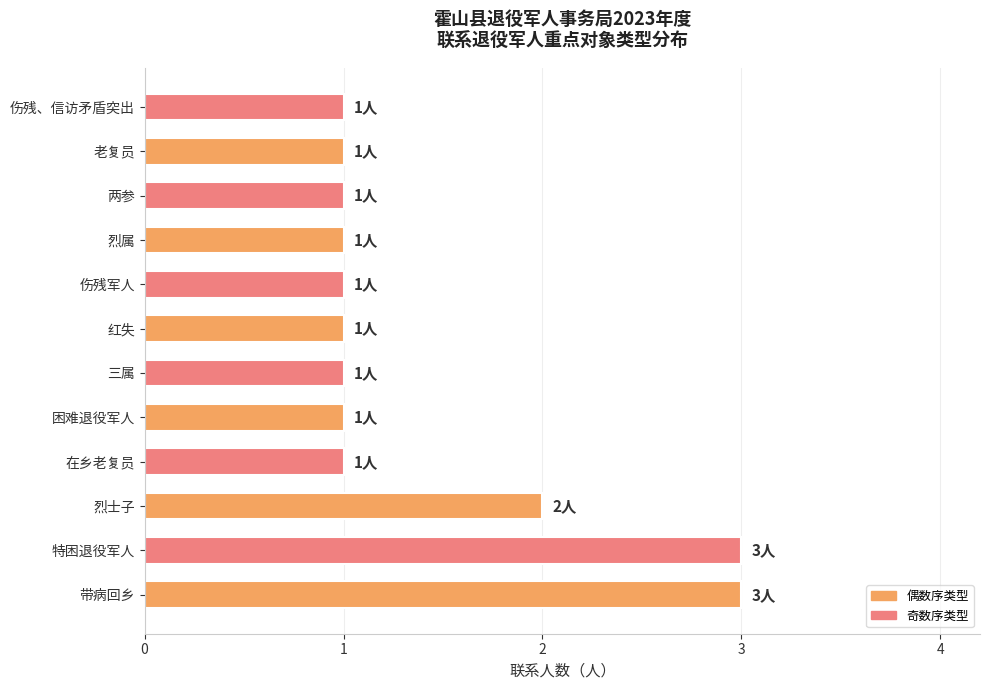

Reading bottom to top, extract all data points from this chart.

3	3	2	1	1	1	1	1	1	1	1	1